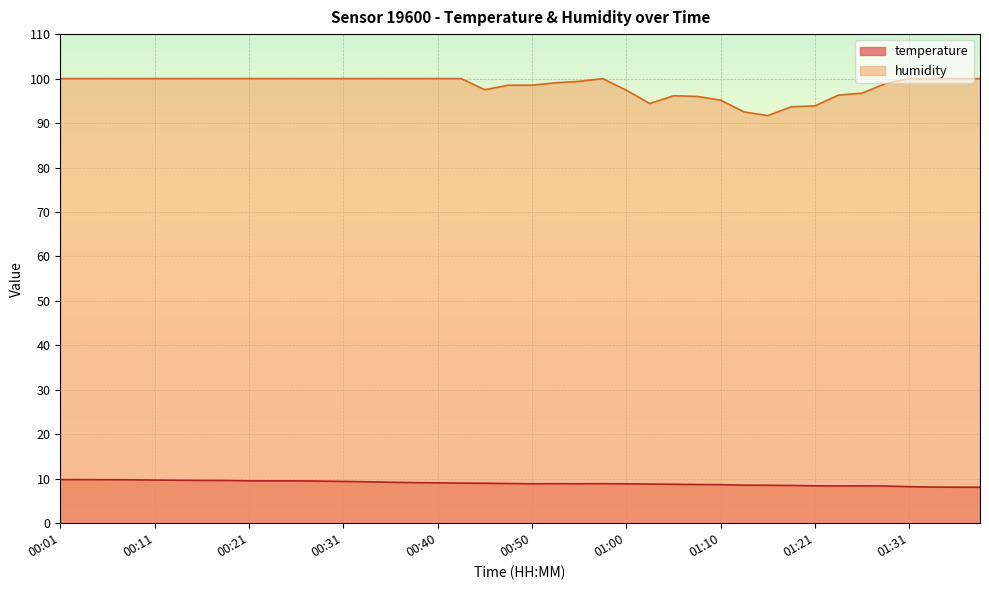

What is the difference between the highest and lowest values at 01:08?

87.3